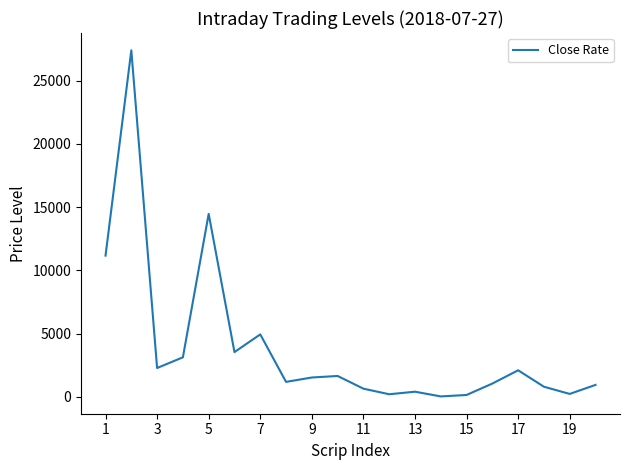

Does the chart have visible grid lines?

No